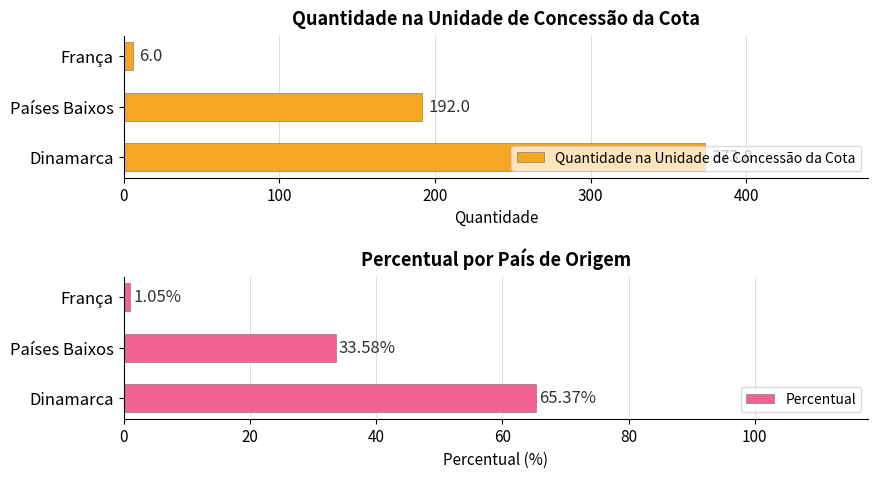

Which category has the highest value in the Quantidade na Unidade de Concessão da Cota series?

Dinamarca